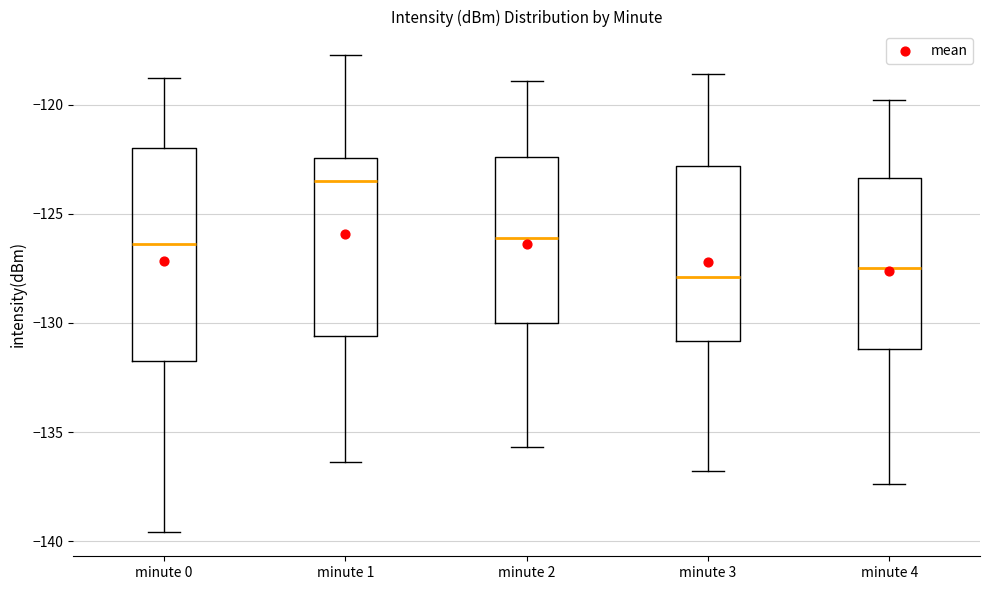

Which box is the tallest, from its lower edge to its upper edge?

minute 0